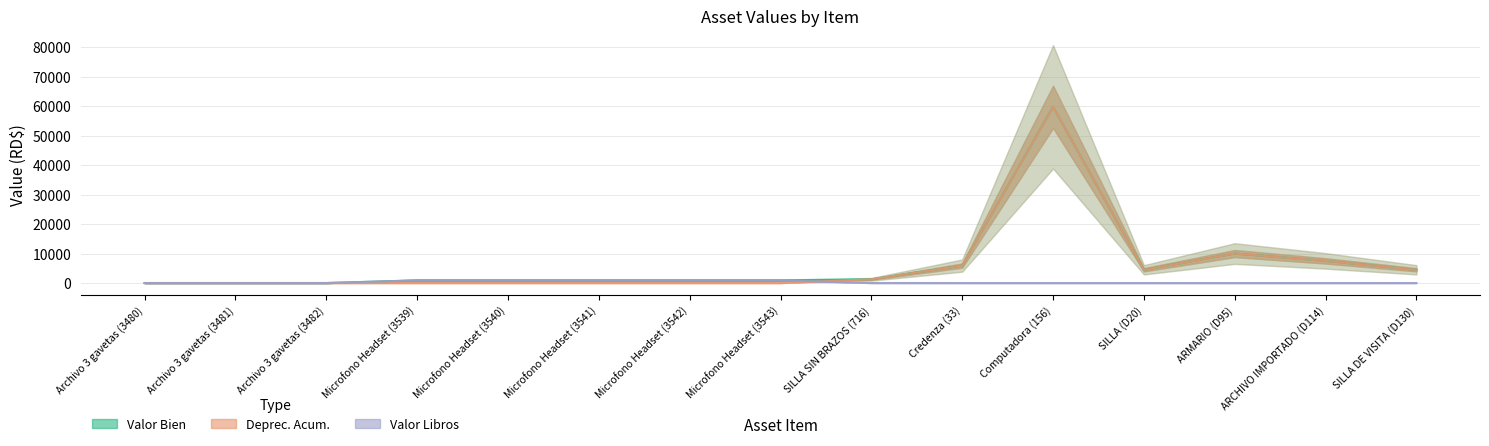

Rank the categories by Valor Libros value from highest to lowest.

Microfono Headset (3539), Microfono Headset (3540), Microfono Headset (3541), Microfono Headset (3542), Microfono Headset (3543), SILLA SIN BRAZOS (716), Archivo 3 gavetas (3480), Archivo 3 gavetas (3481), Archivo 3 gavetas (3482), Credenza (33), Computadora (156), SILLA (D20), ARMARIO (D95), ARCHIVO IMPORTADO (D114), SILLA DE VISITA (D130)